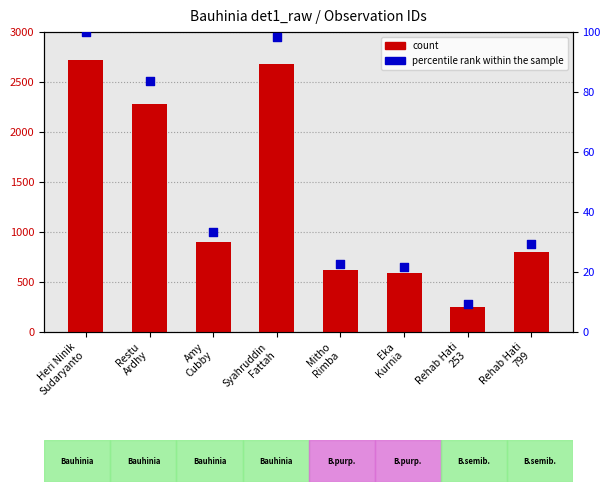

Which series reaches the minimum Y coordinate?

percentile rank within the sample